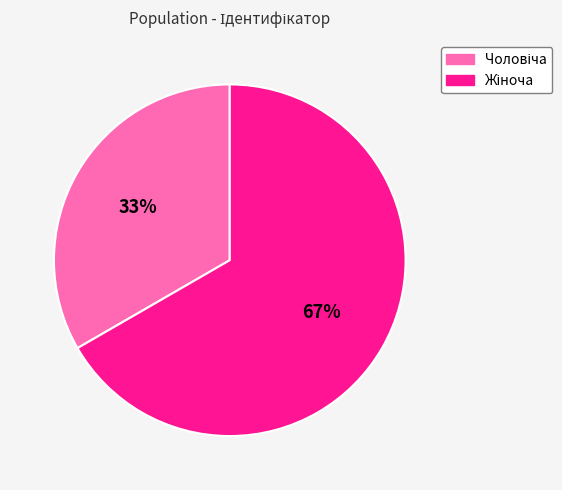

To the nearest percent, what is the average slice percentage?

50%